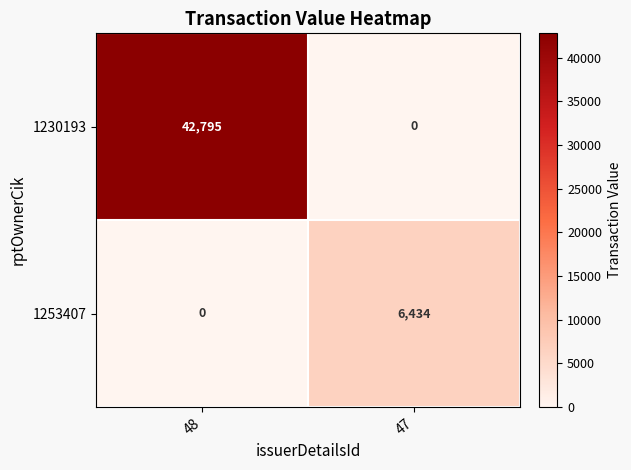

What is the total value across all series at 48?

42795